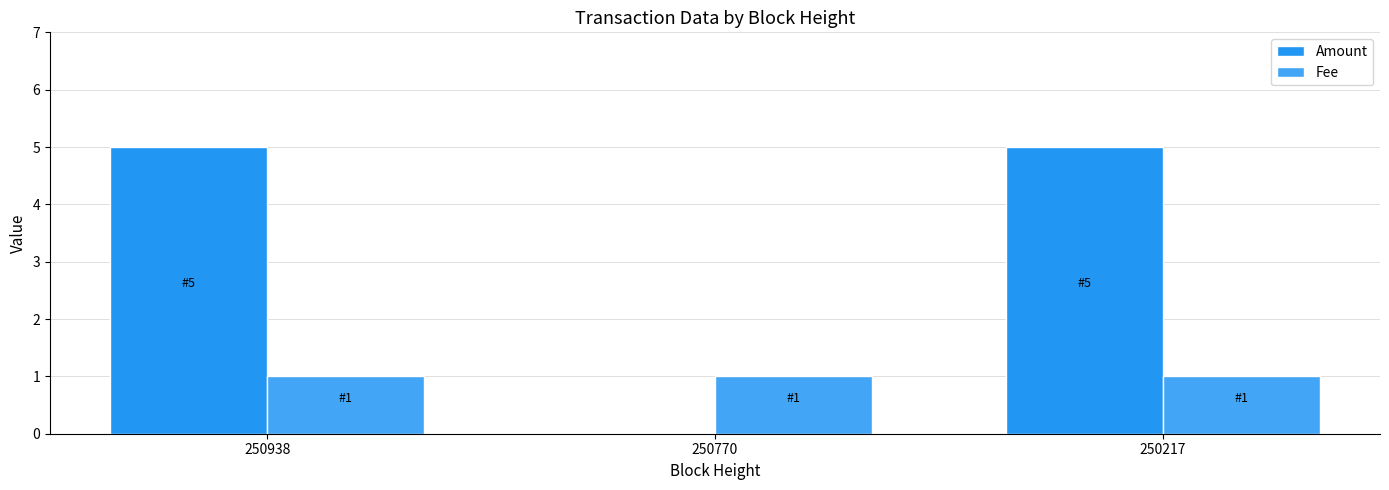

At which label does Amount reach its peak?

250938